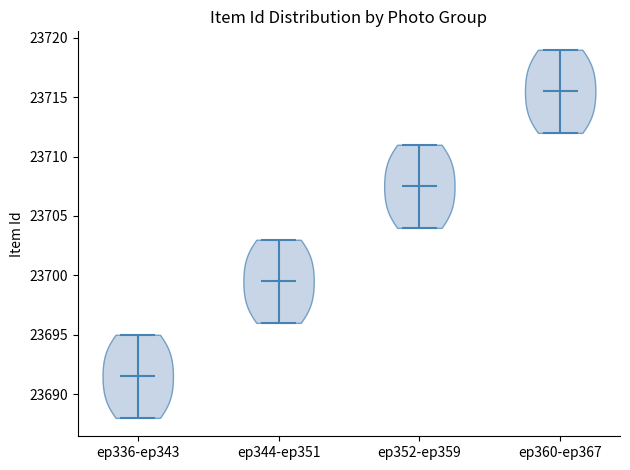

Reading left to right, read every violin against the y-axis: where its median line is, and the lowest and highest points it reaches. The values are not printed on the chart, so give them approximately, as read against the axis.

ep336-ep343: median line 23691.5, lowest point 23688.0, highest point 23695.0
ep344-ep351: median line 23699.5, lowest point 23696.0, highest point 23703.0
ep352-ep359: median line 23707.5, lowest point 23704.0, highest point 23711.0
ep360-ep367: median line 23715.5, lowest point 23712.0, highest point 23719.0